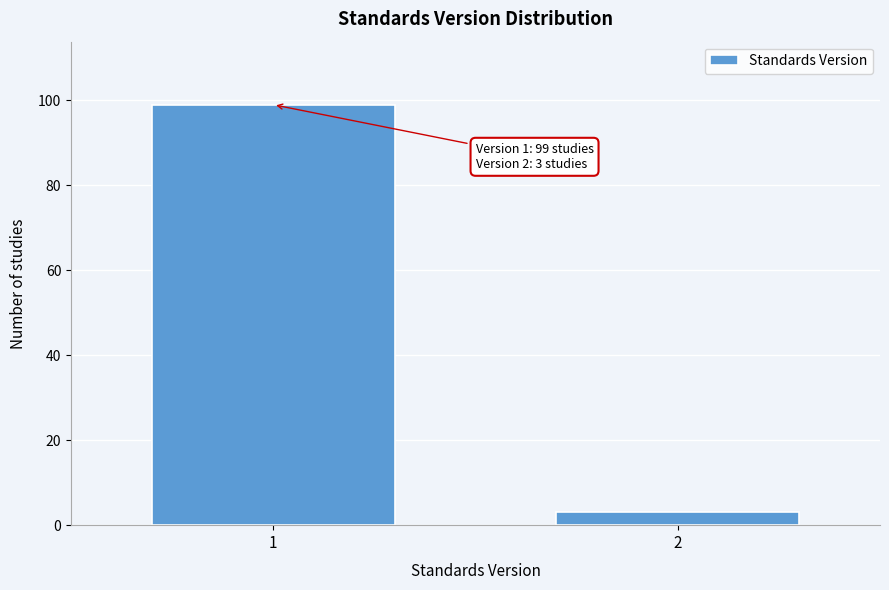

Reading left to right, transcribe all the data shown in this chart.

99	3